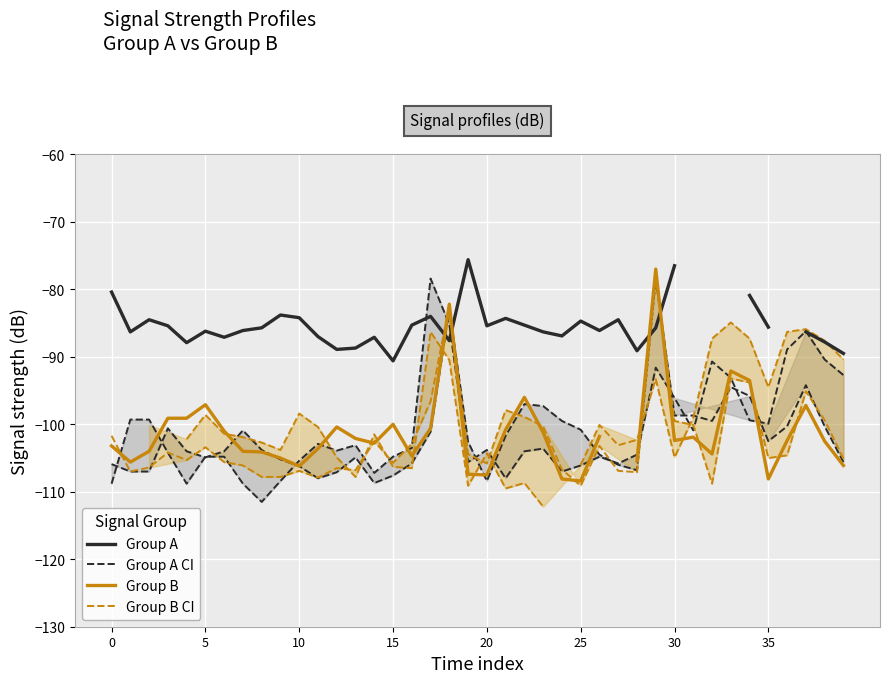

What is the label of the 32nd point from the right?

8